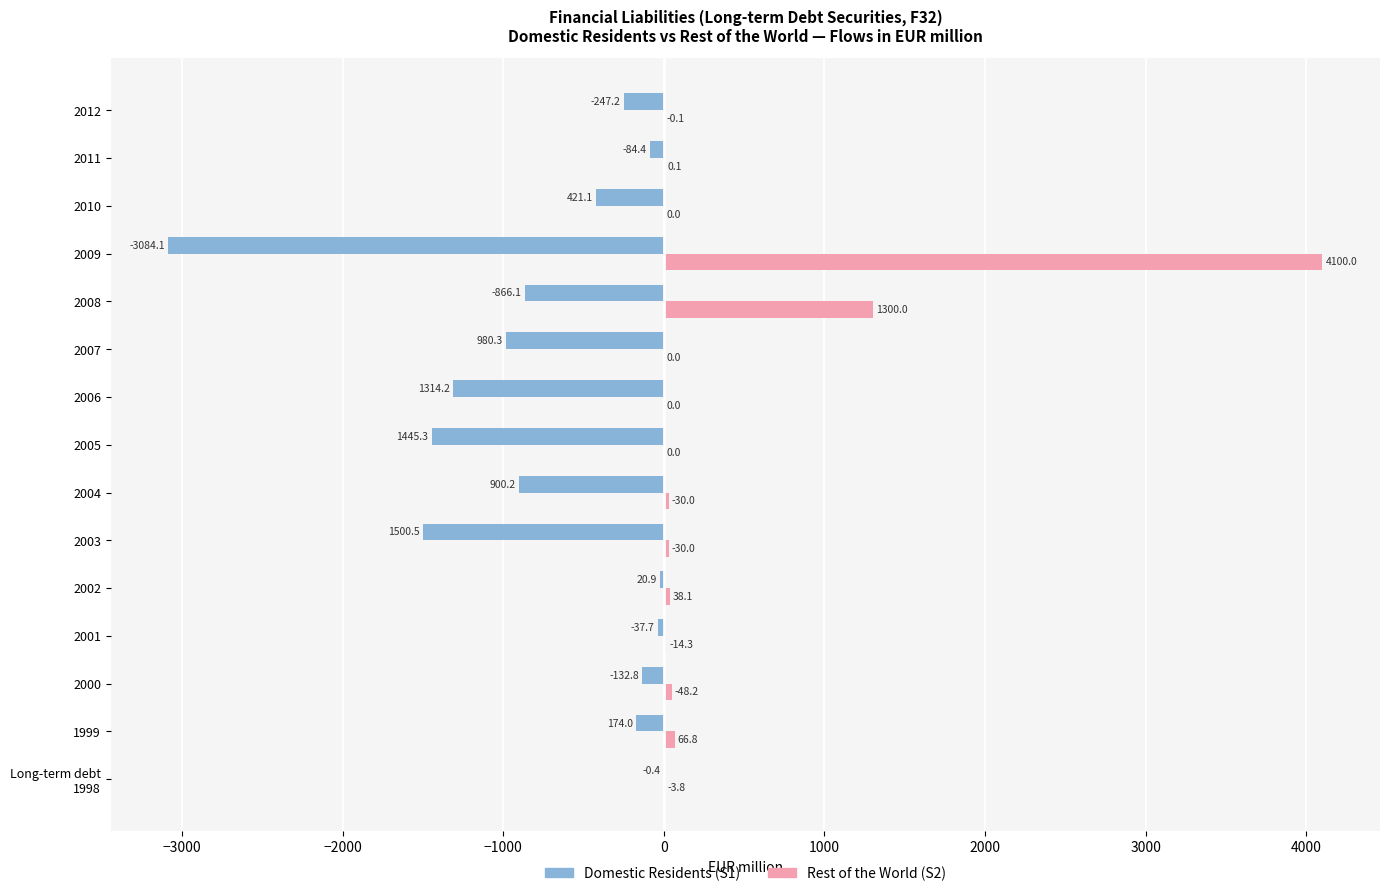

At which category is the sum across all series the highest?

2009